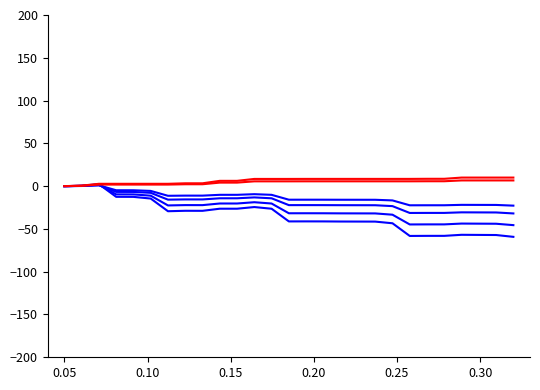

Does the chart display data point markers on the line(s)?

No